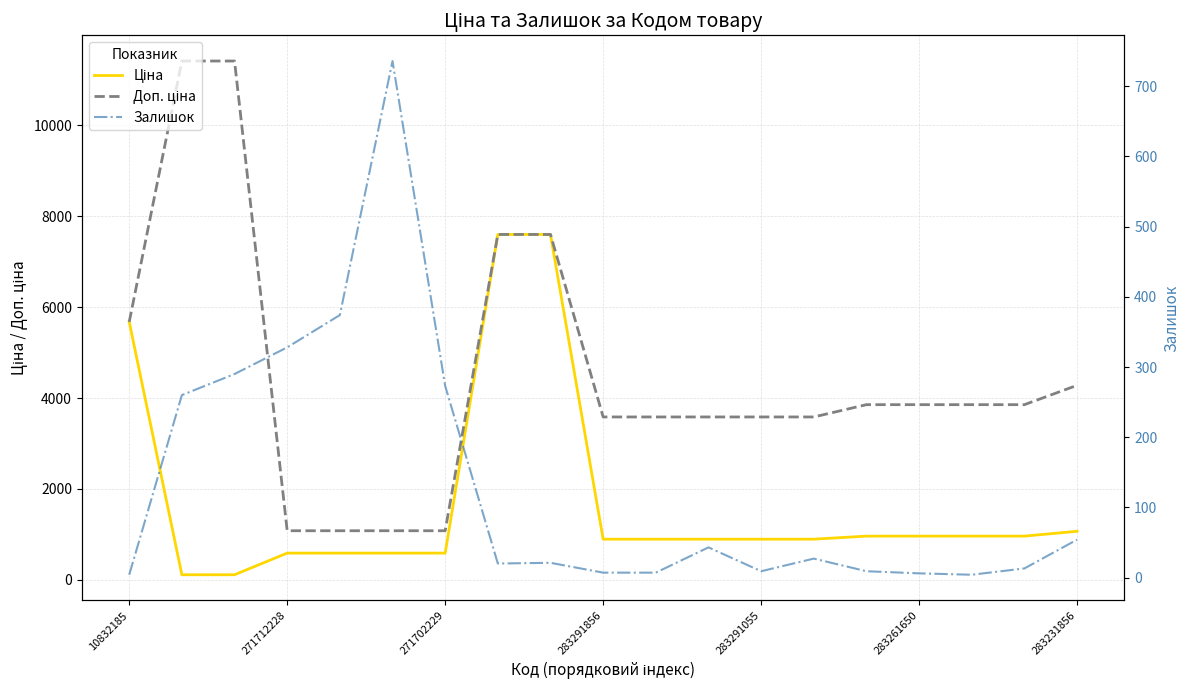

How many distinct data groups are displayed?

3